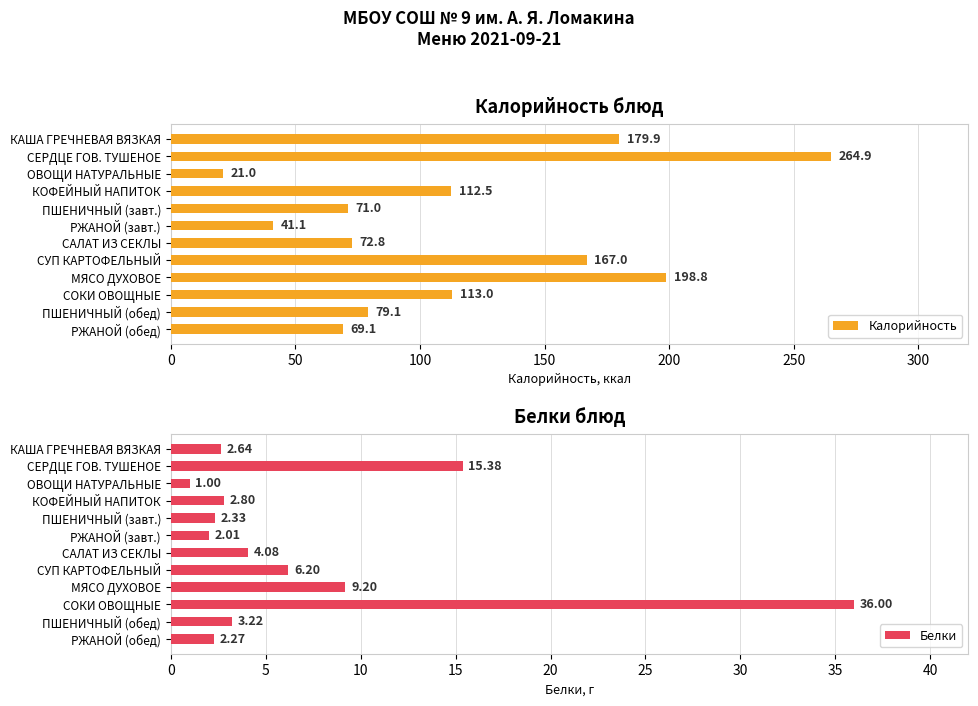

The Калорийность series shows 198.8 at МЯСО ДУХОВОЕ. True or false?

True